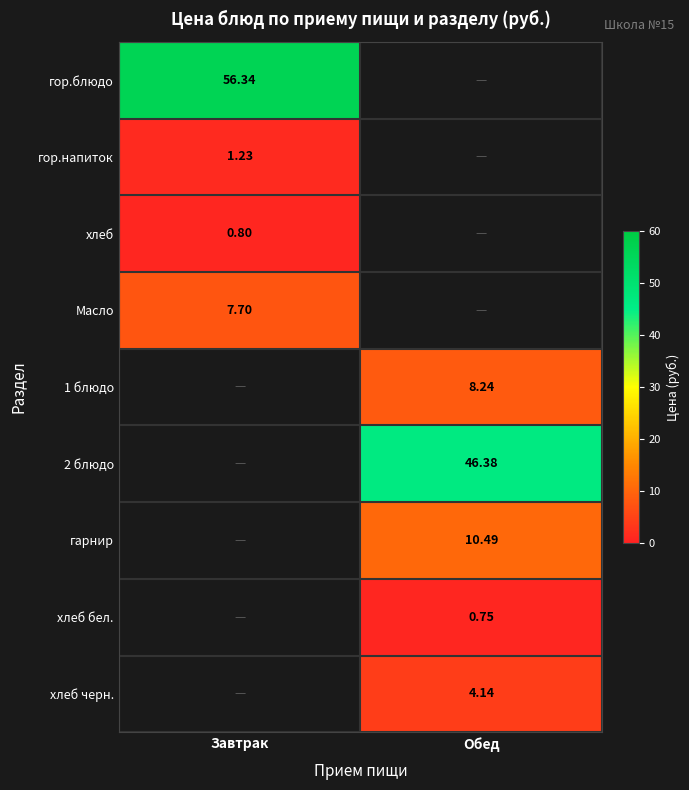

At which category does the chart reach its minimum across all series?

Обед